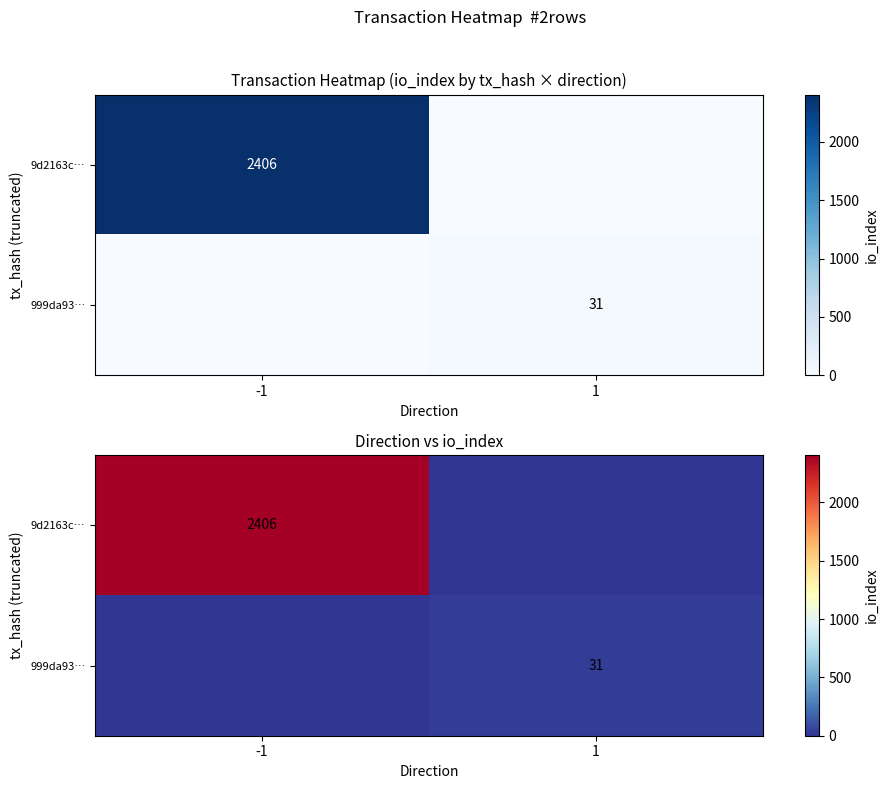

True or false: 9d2163c… has a value of 0 at 1.

True